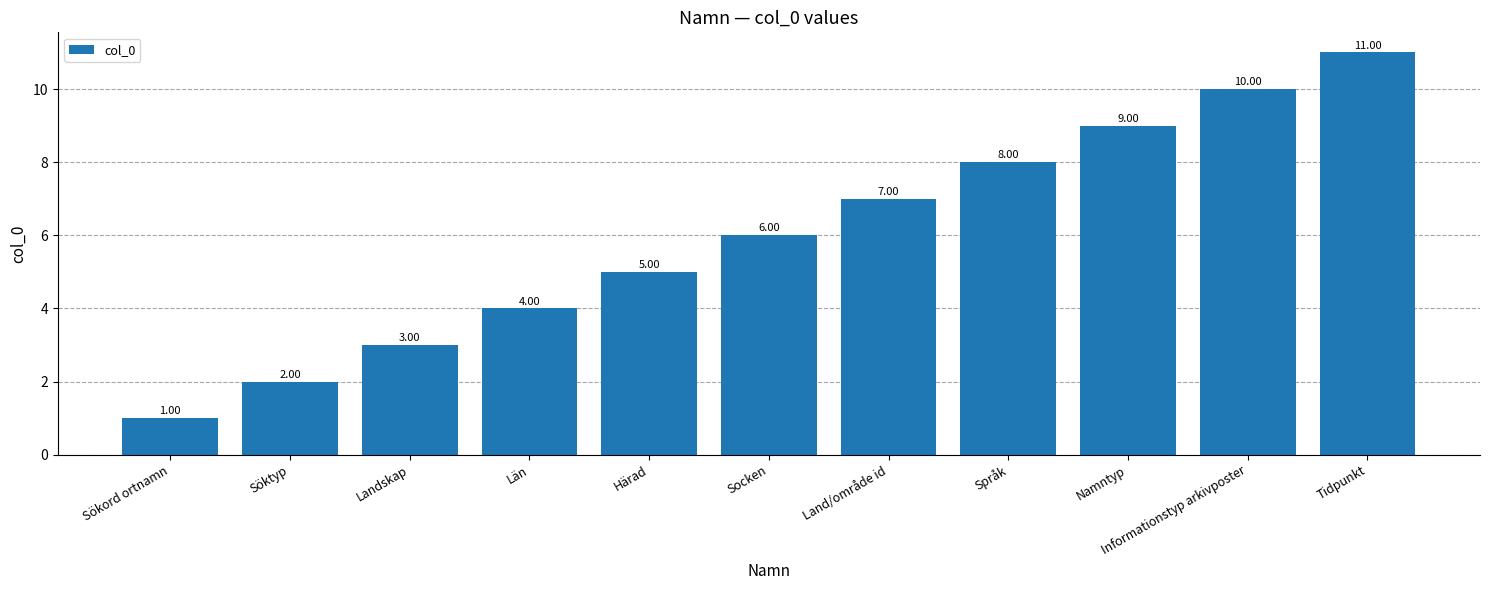

Reading left to right, extract all data points from this chart.

Sökord ortnamn=1	Söktyp=2	Landskap=3	Län=4	Härad=5	Socken=6	Land/område id=7	Språk=8	Namntyp=9	Informationstyp arkivposter=10	Tidpunkt=11